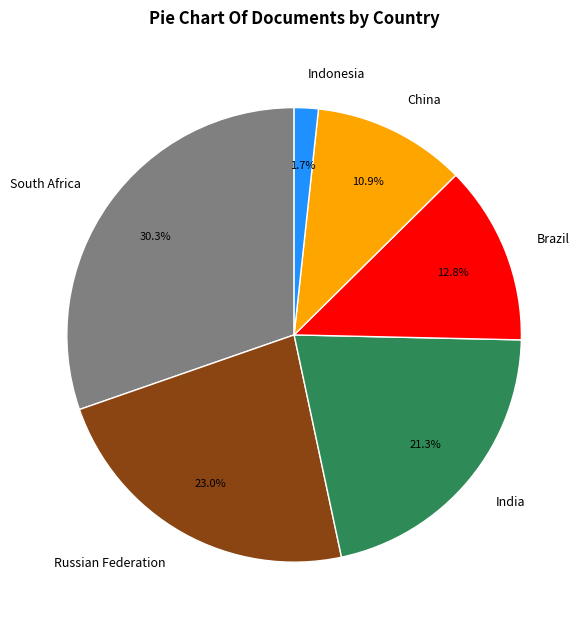

How many slices are in this pie chart?

6